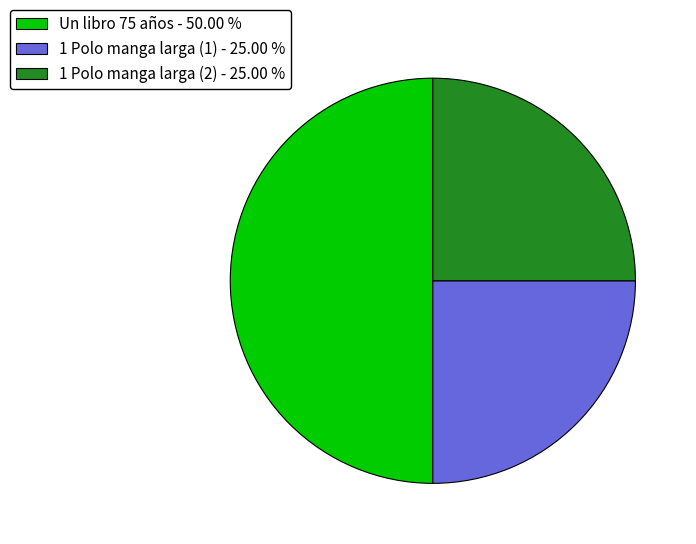

Which category has the biggest portion of the pie?

Un libro 75 años - 50.00 %